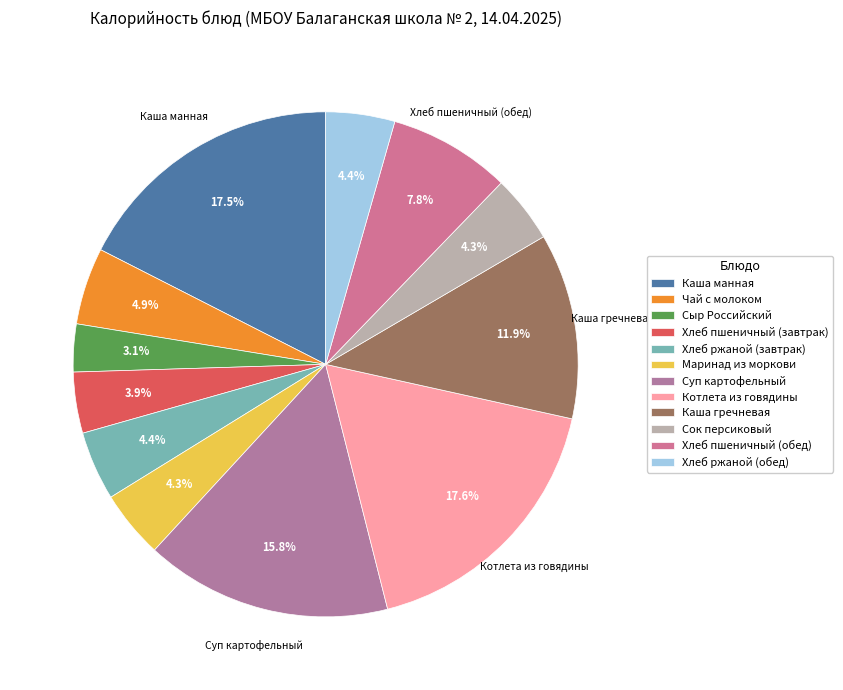

Combined, do Чай с молоком and Хлеб ржаной (завтрак) account for over 50%?

No